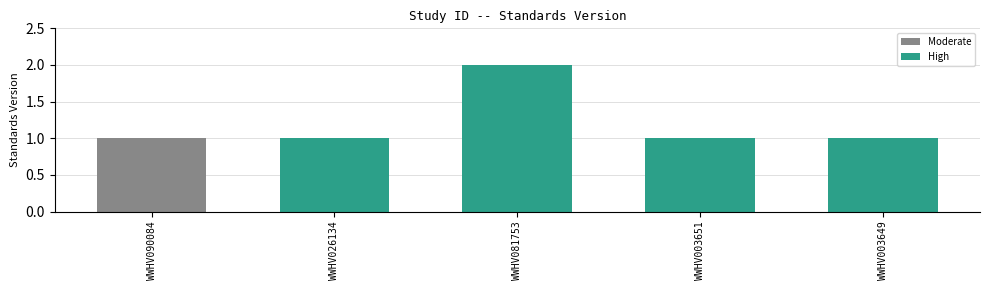

What is the value of the 5th bar from the left?

1